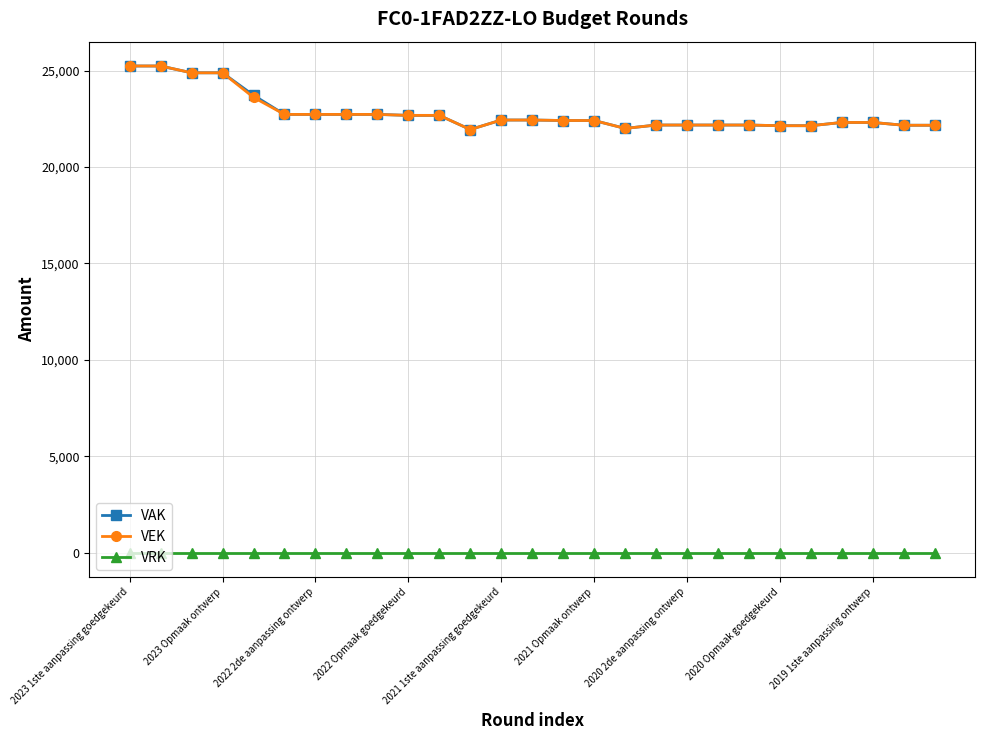

True or false: VEK and VRK intersect in this chart.

False